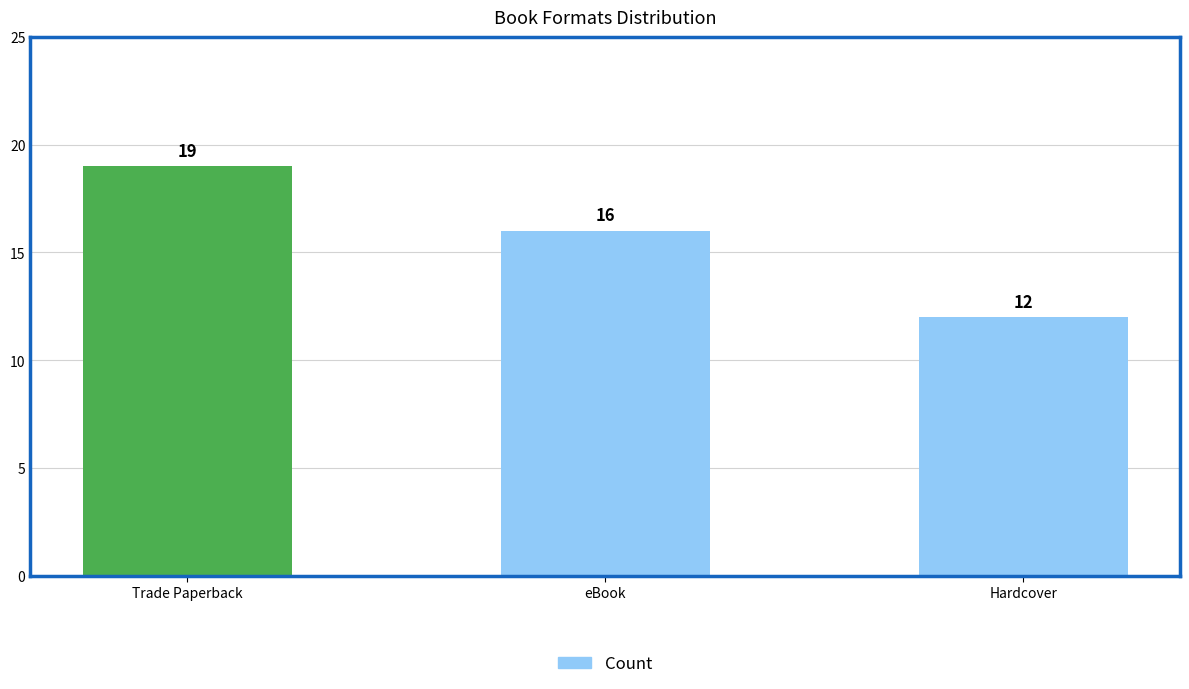

Which has a higher value, eBook or Hardcover?

eBook